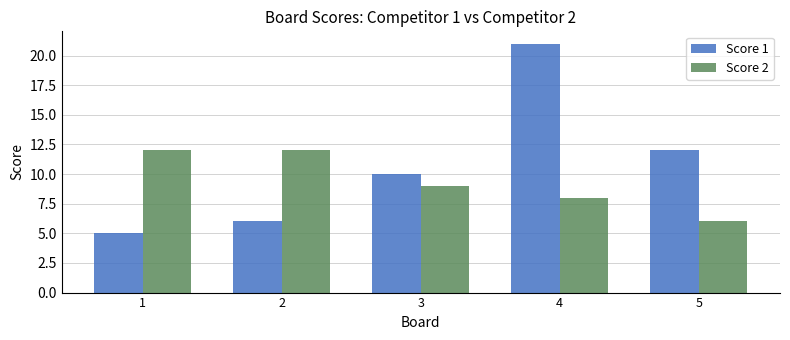

What is the value of the Score 2 bar at the 5th from the left?

6